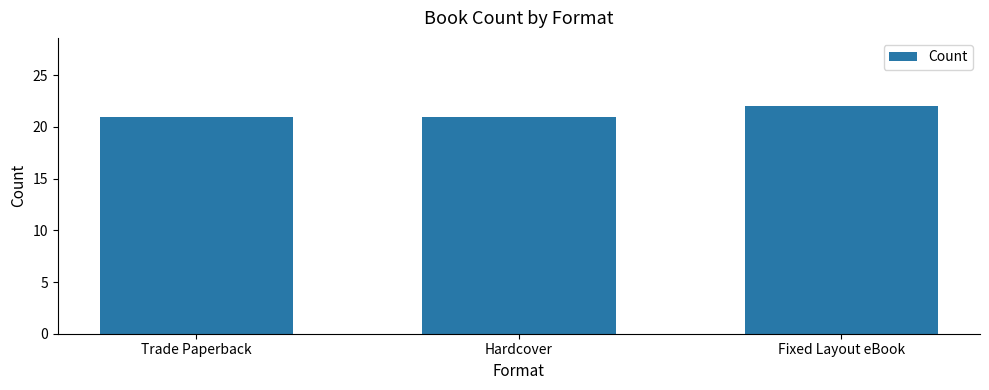

What is the sum of the values at Hardcover and Trade Paperback?

42